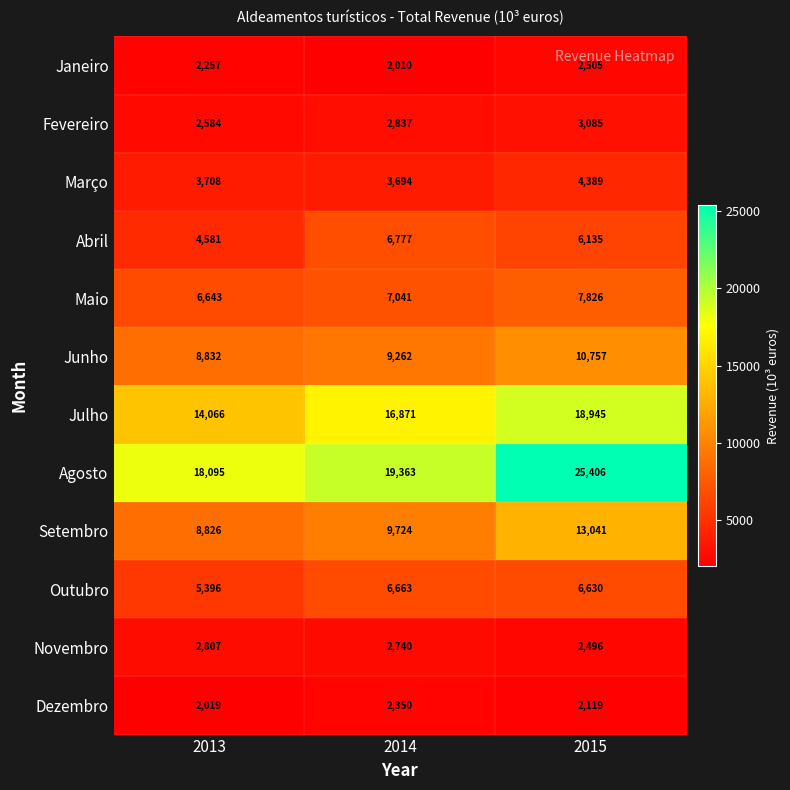

What is the average value of the Março series?

3930